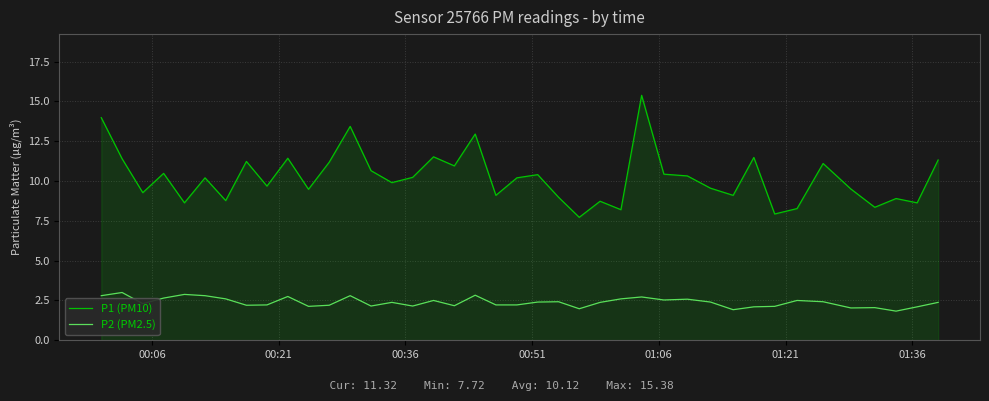

True or false: P2 (PM2.5) and P1 (PM10) intersect in this chart.

False